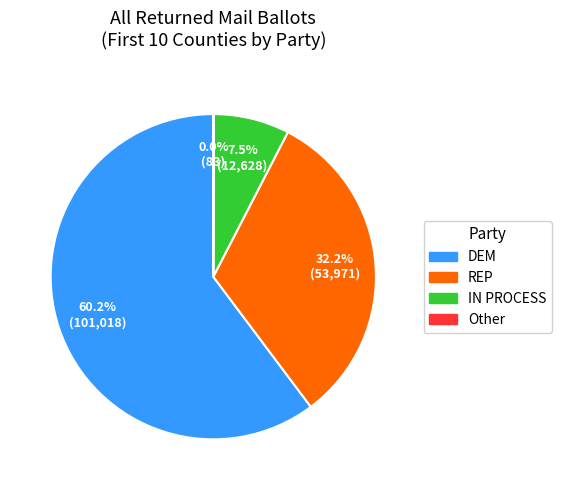

Between DEM and IN PROCESS, which is larger?

DEM